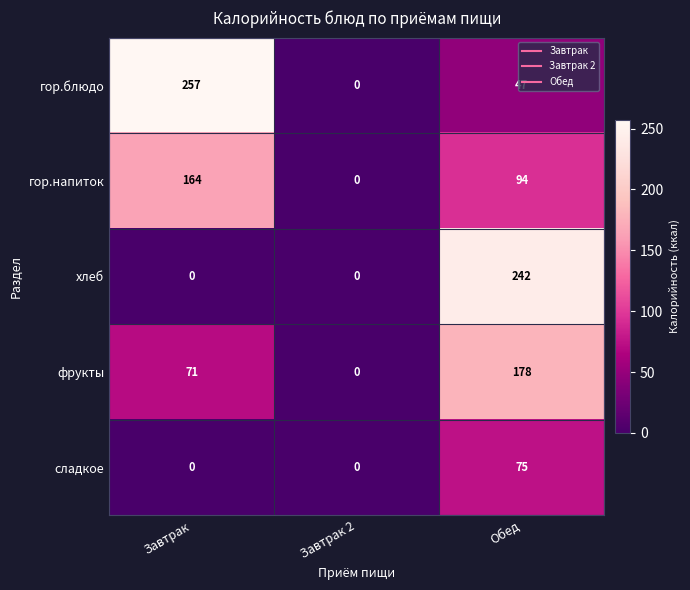

Rank the series at Обед from highest to lowest value.

хлеб, фрукты, гор.напиток, сладкое, гор.блюдо